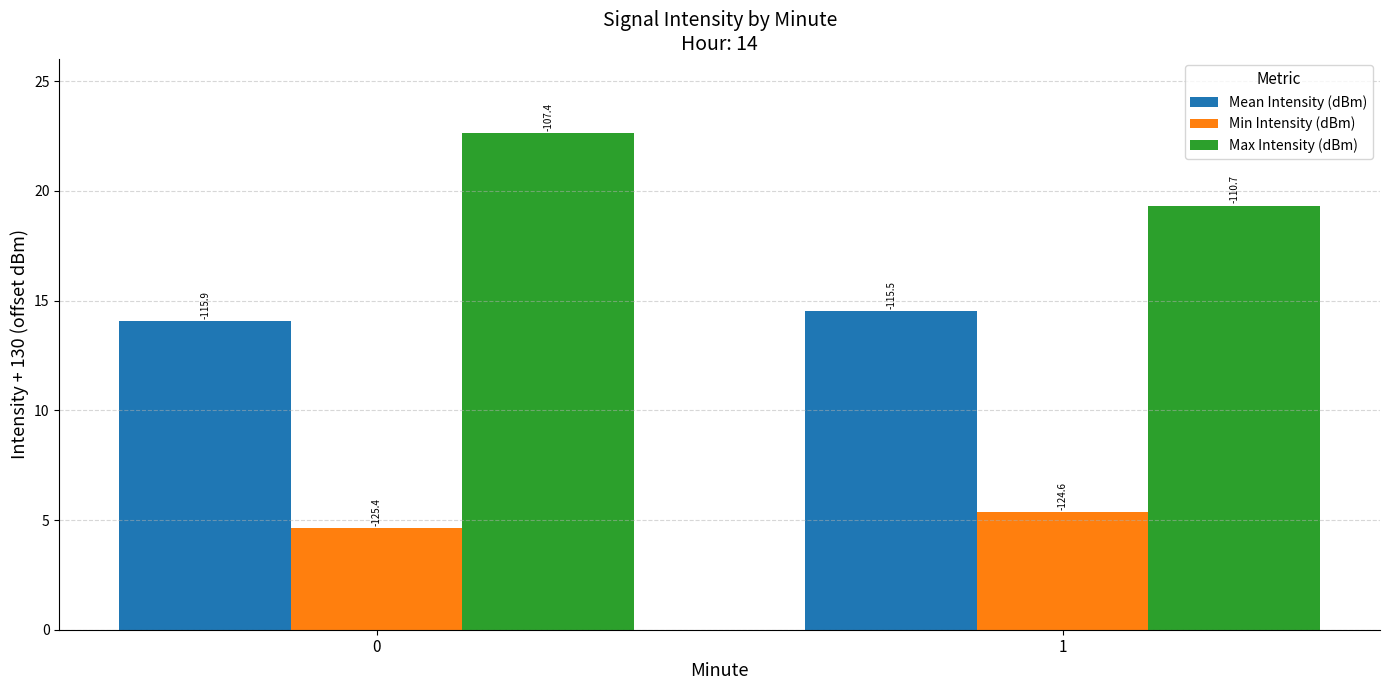

How many bars are there in total?

6